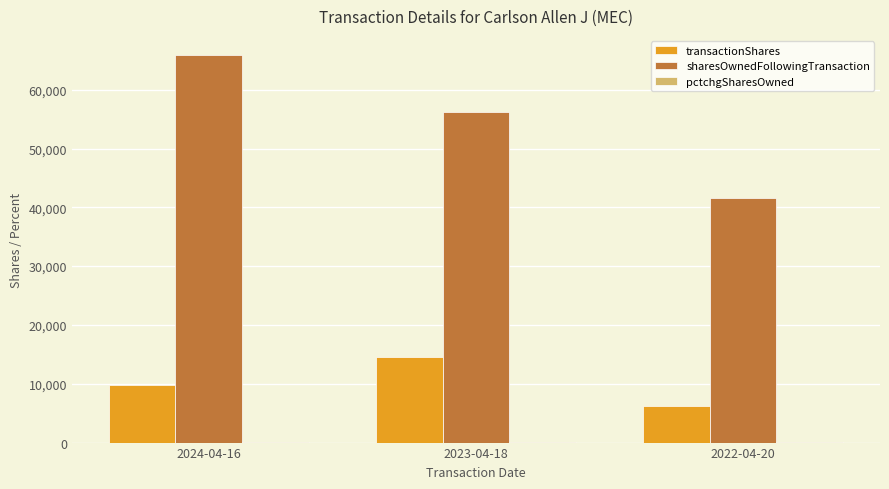

Which series has the largest total across all categories?

sharesOwnedFollowingTransaction